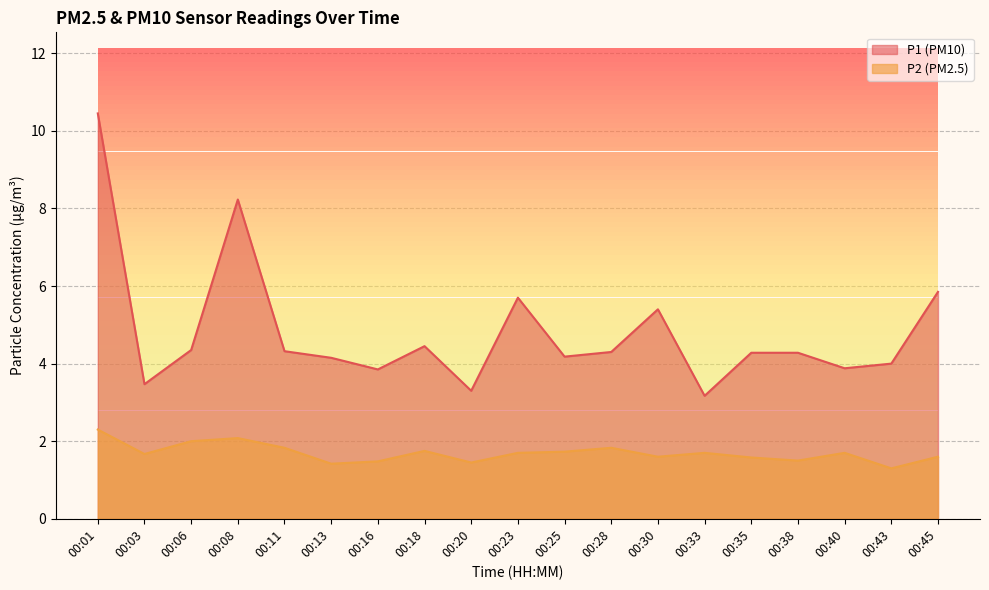

What is the difference between the maximum and minimum values in the P1 series?

7.3